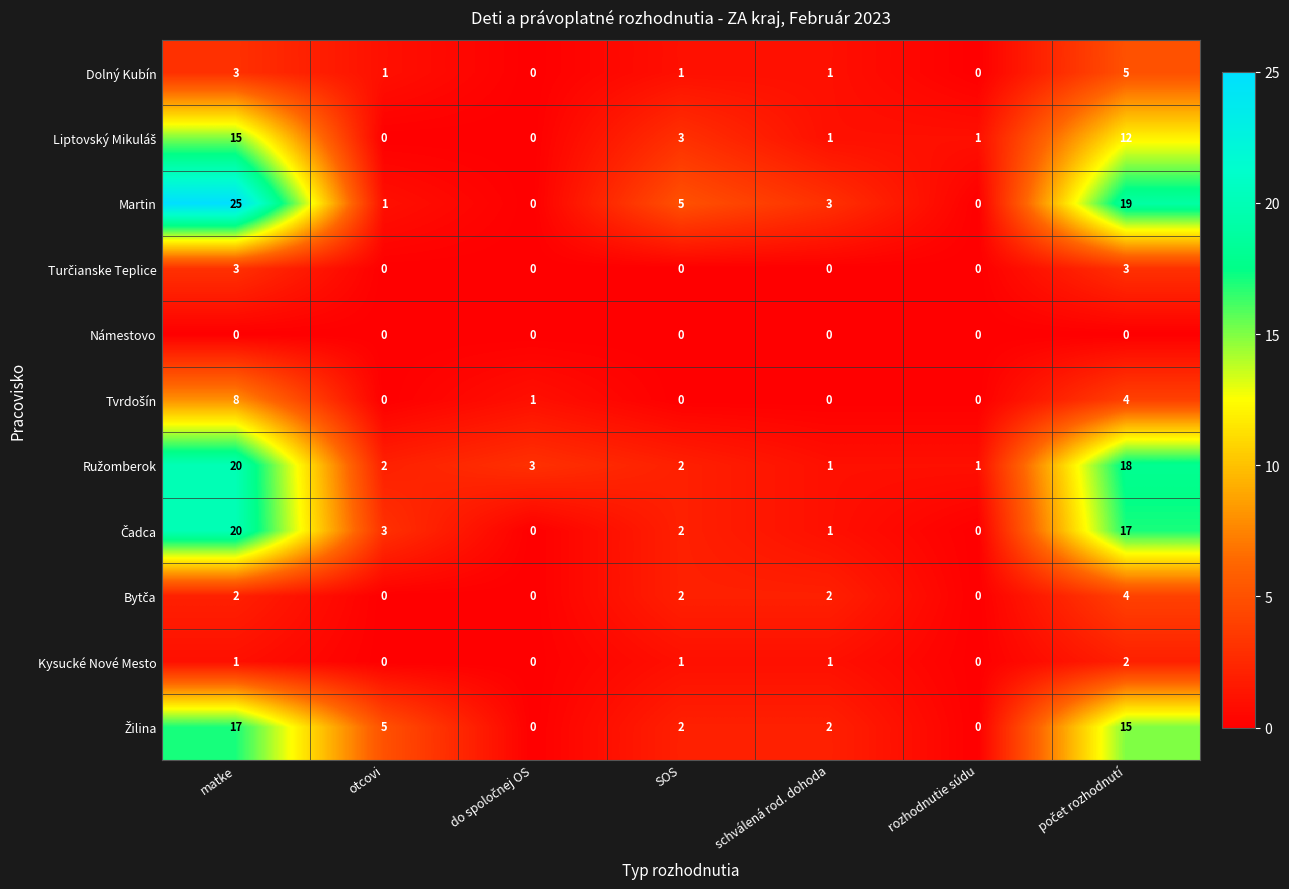

Which series has the largest range (max minus min)?

Martin